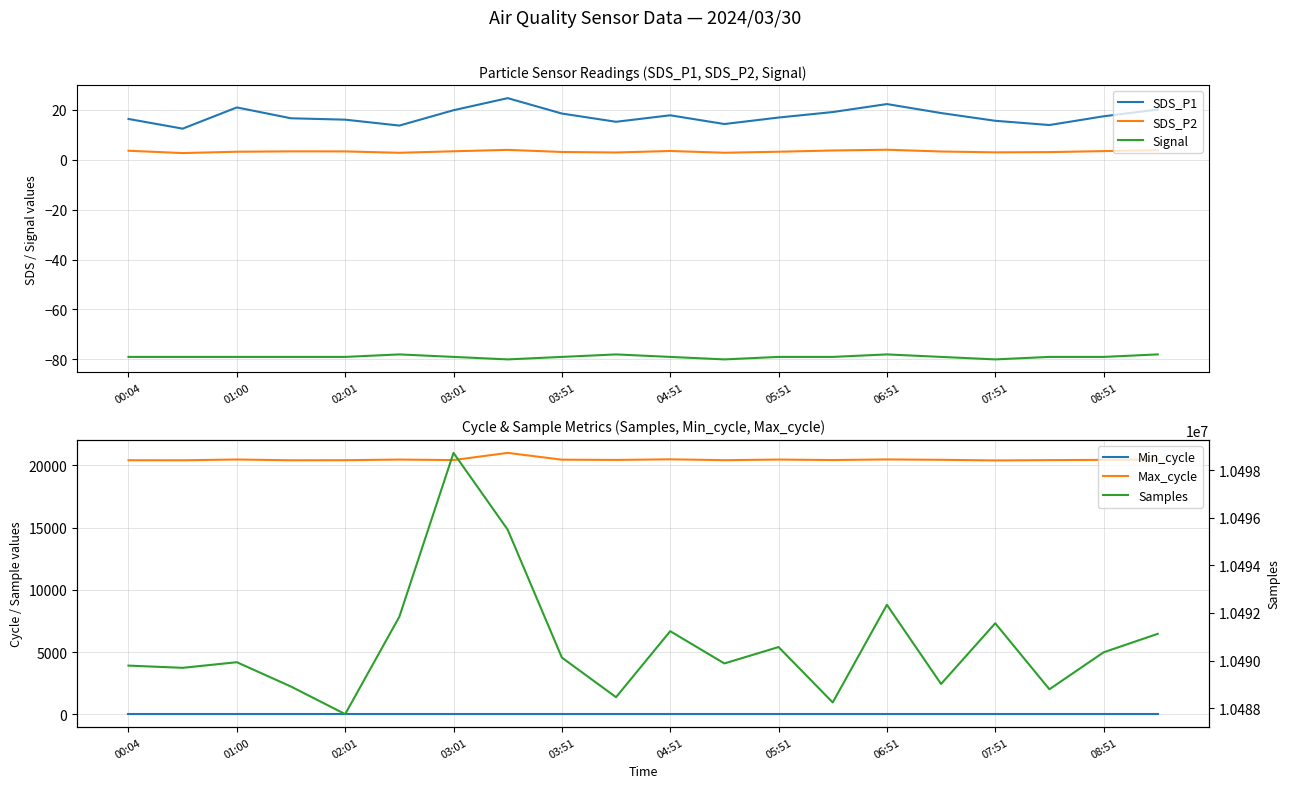

What is the difference between the second highest and minimum values in the Signal series?

2.0